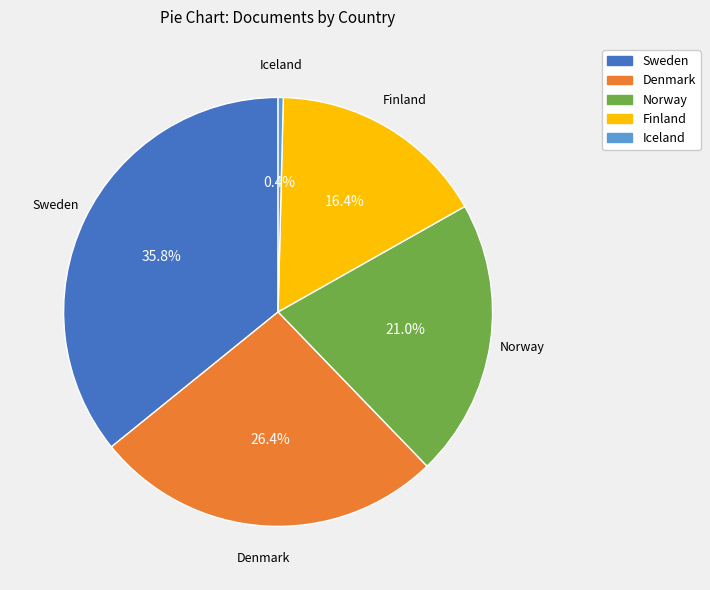

To the nearest percent, what is the difference between the Denmark and Norway slice percentages?

5%